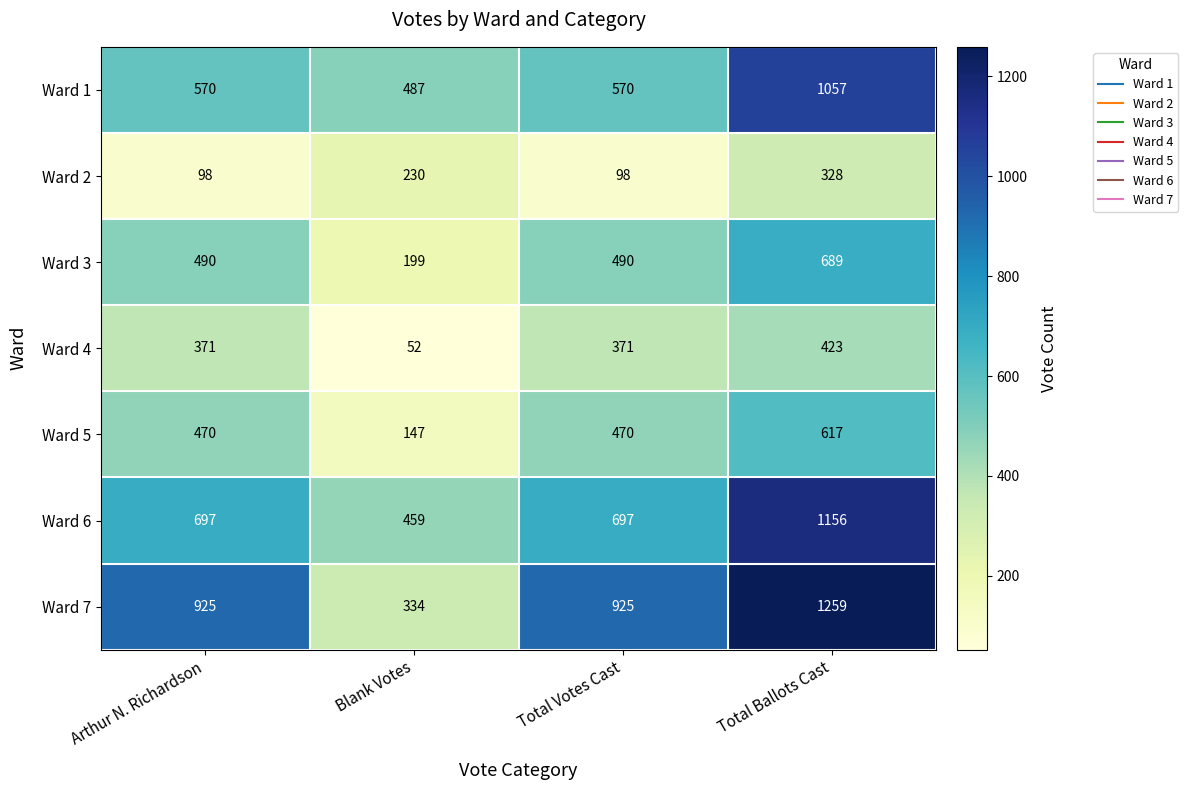

What is the sum of all Ward 1 values?

2684